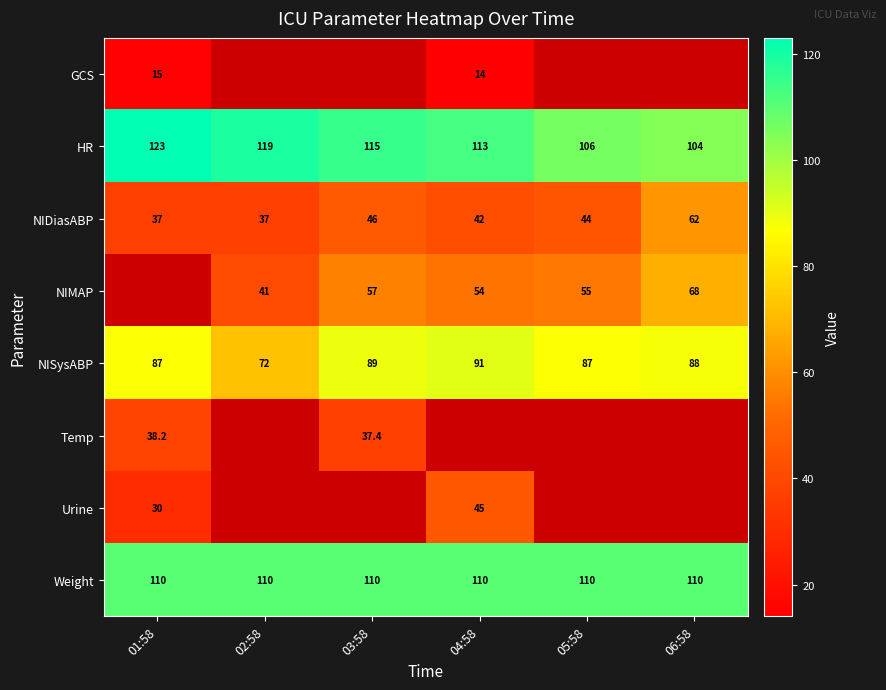

What is the difference between the HR values at 06:58 and 02:58?

15.0